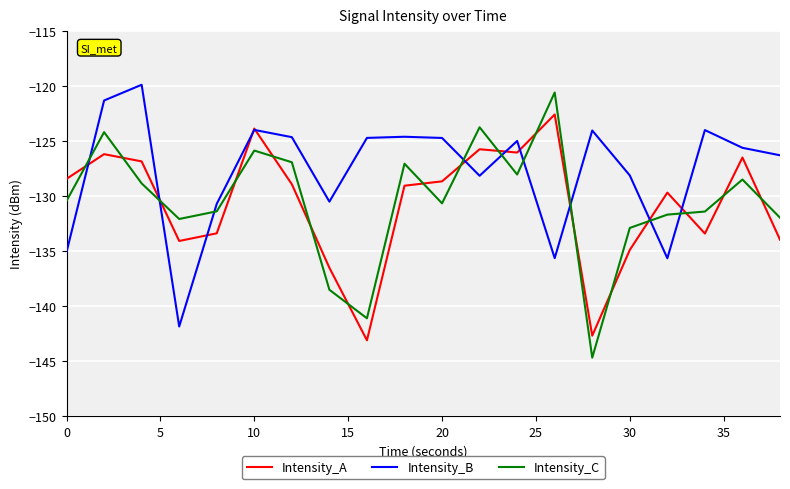

What is the difference between the maximum and minimum values in the Intensity_C series?

24.1